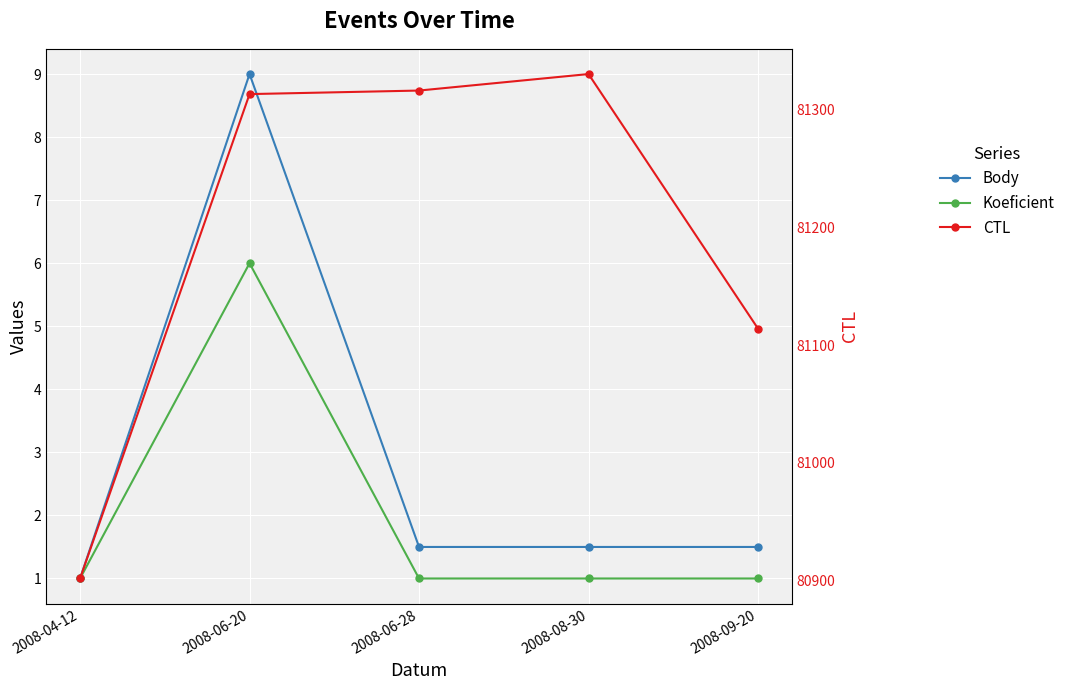

What is the label of the 4th point from the right?

2008-06-20